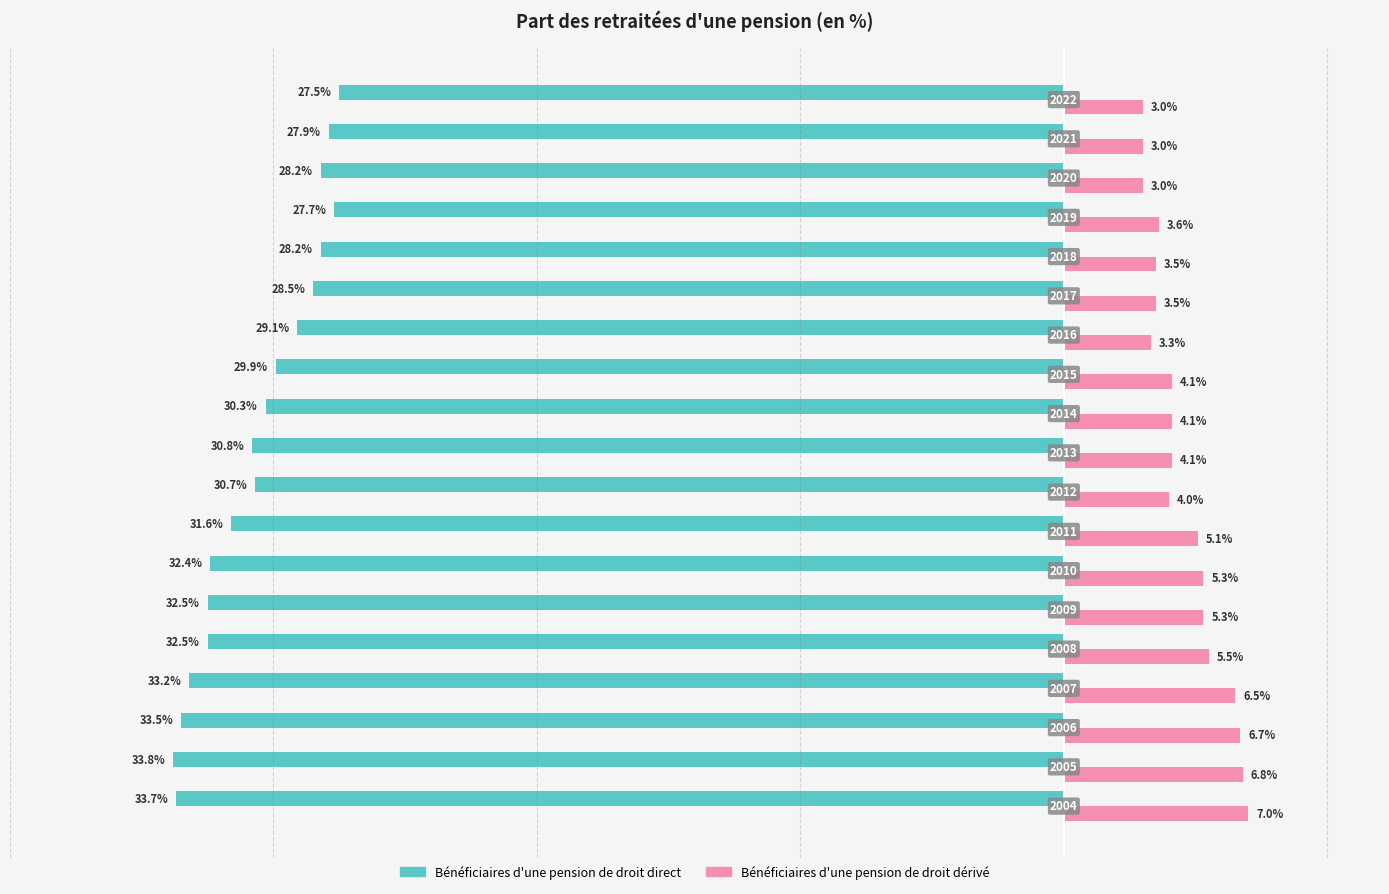

Reading left to right, extract all data points from this chart.

Bénéficiaires d'une pension de droit direct: 0=33.7	1=33.8	2=33.5	3=33.2	4=32.5	5=32.5	6=32.4	7=31.6	8=30.7	9=30.8	10=30.3	11=29.9	12=29.1	13=28.5	14=28.2	15=27.7	16=28.2	17=27.9	18=27.5
Bénéficiaires d'une pension de droit dérivé: 0=7.0	1=6.8	2=6.7	3=6.5	4=5.5	5=5.3	6=5.3	7=5.1	8=4.0	9=4.1	10=4.1	11=4.1	12=3.3	13=3.5	14=3.5	15=3.6	16=3.0	17=3.0	18=3.0